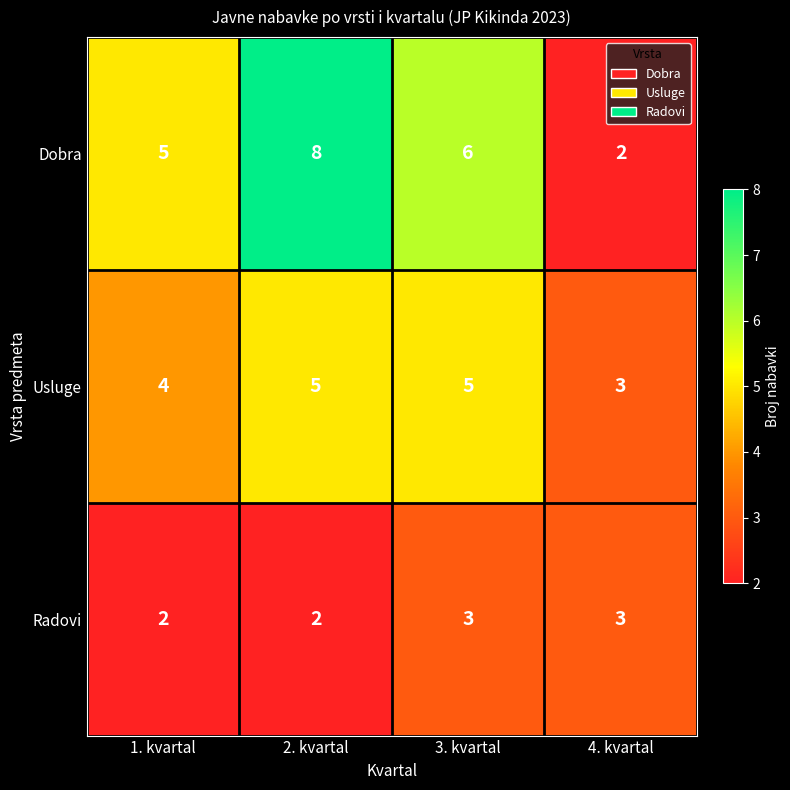

At which category is the sum across all series the highest?

2. kvartal